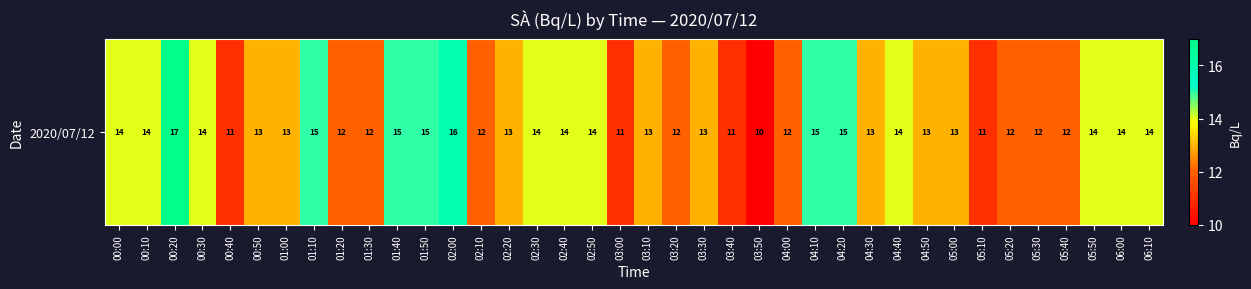

Rank the categories by value from lowest to highest.

03:50, 00:40, 03:00, 03:40, 05:10, 01:20, 01:30, 02:10, 03:20, 04:00, 05:20, 05:30, 05:40, 00:50, 01:00, 02:20, 03:10, 03:30, 04:30, 04:50, 05:00, 00:00, 00:10, 00:30, 02:30, 02:40, 02:50, 04:40, 05:50, 06:00, 06:10, 01:10, 01:40, 01:50, 04:10, 04:20, 02:00, 00:20